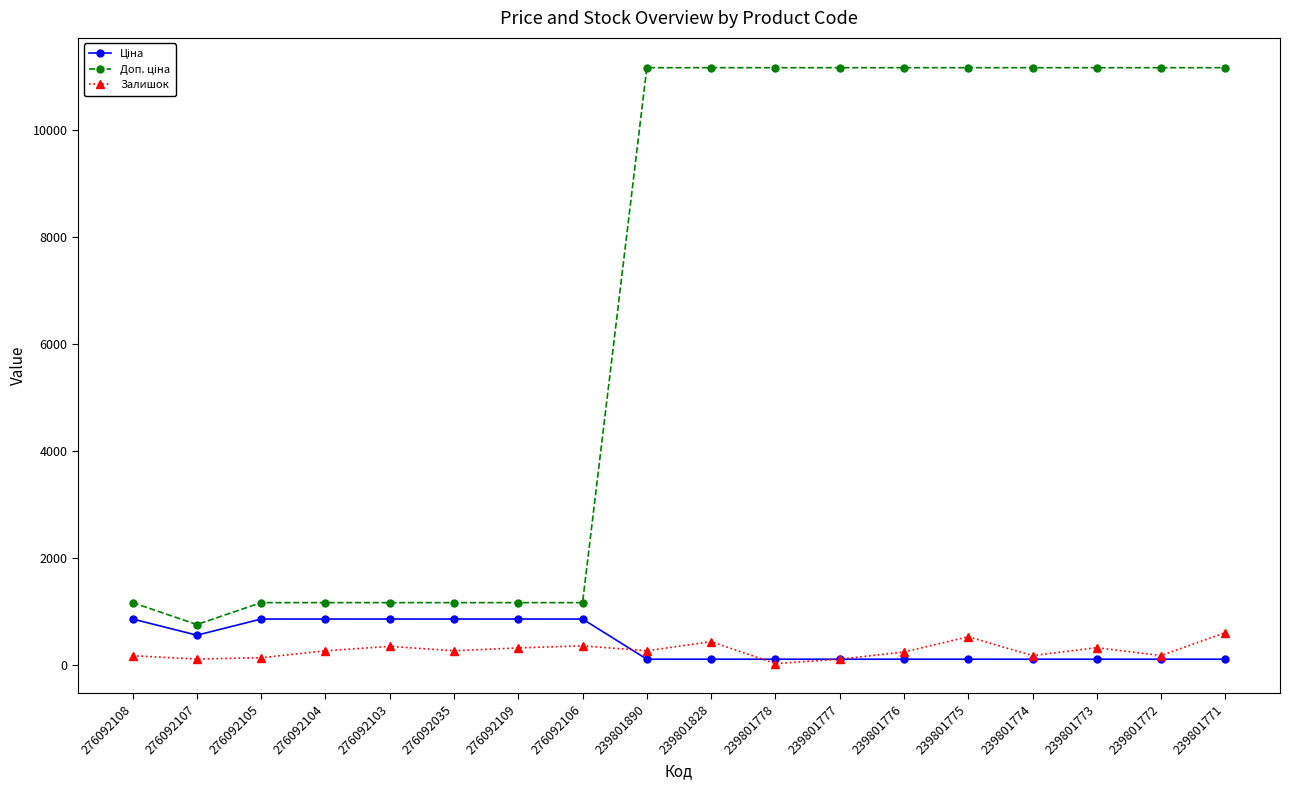

What position from the right is 239801774?

4